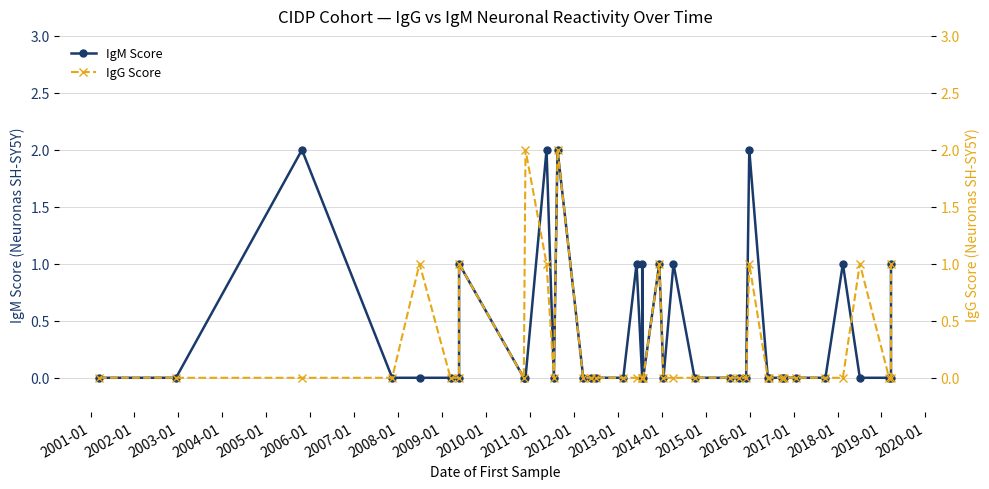

In IgG Score, how many points are higher than both neighbors (excluding endpoints)?

7